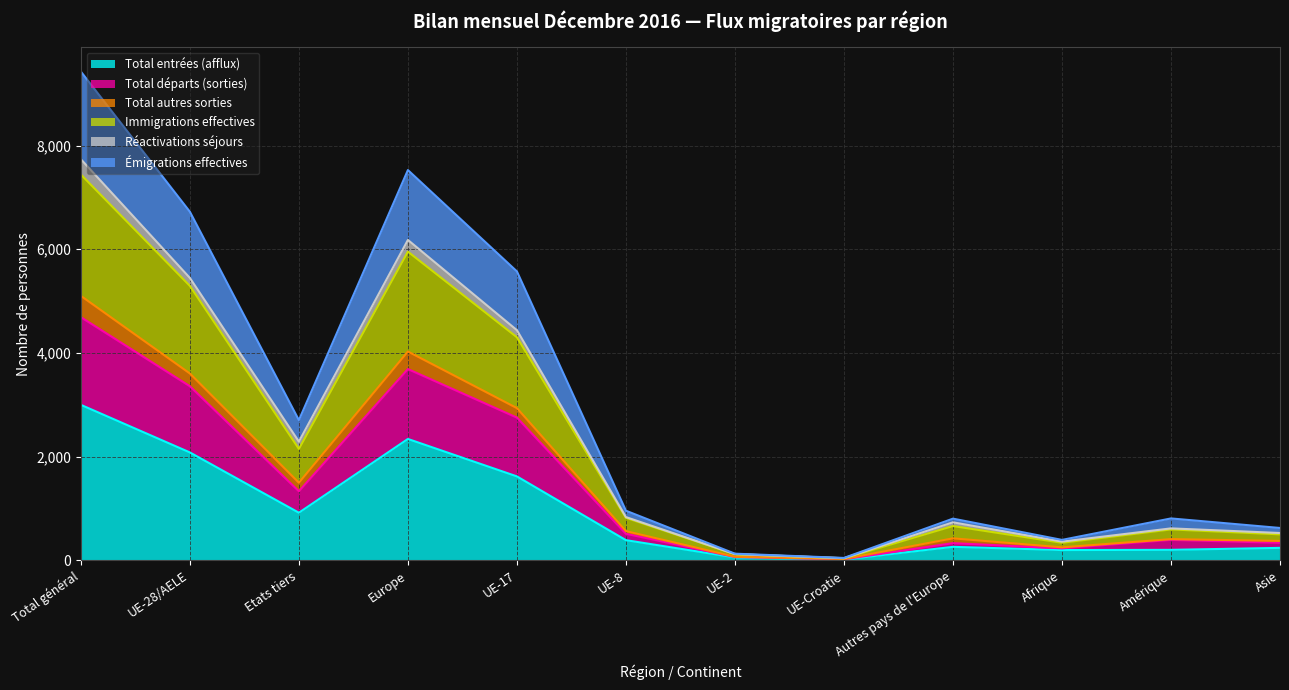

Which category has the lowest value in the Émigrations effectives series?

UE-Croatie